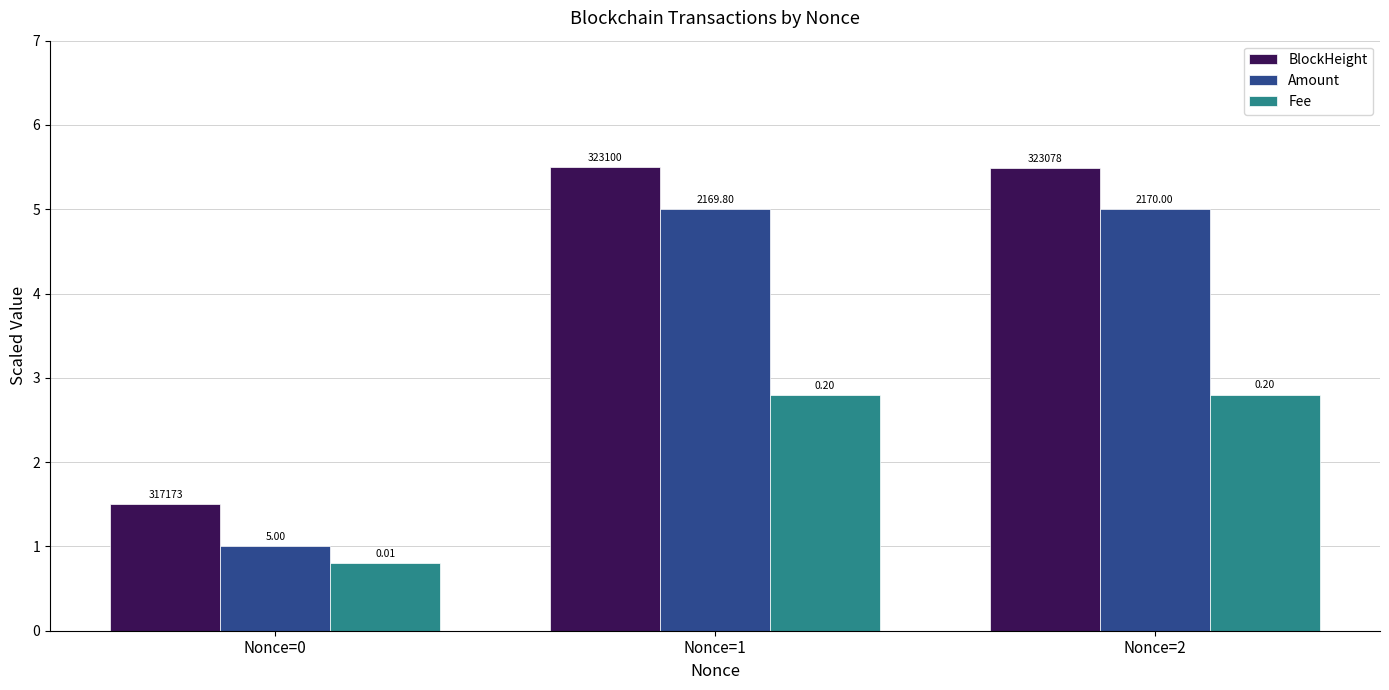

What are all the series names shown in the legend?

BlockHeight, Amount, Fee